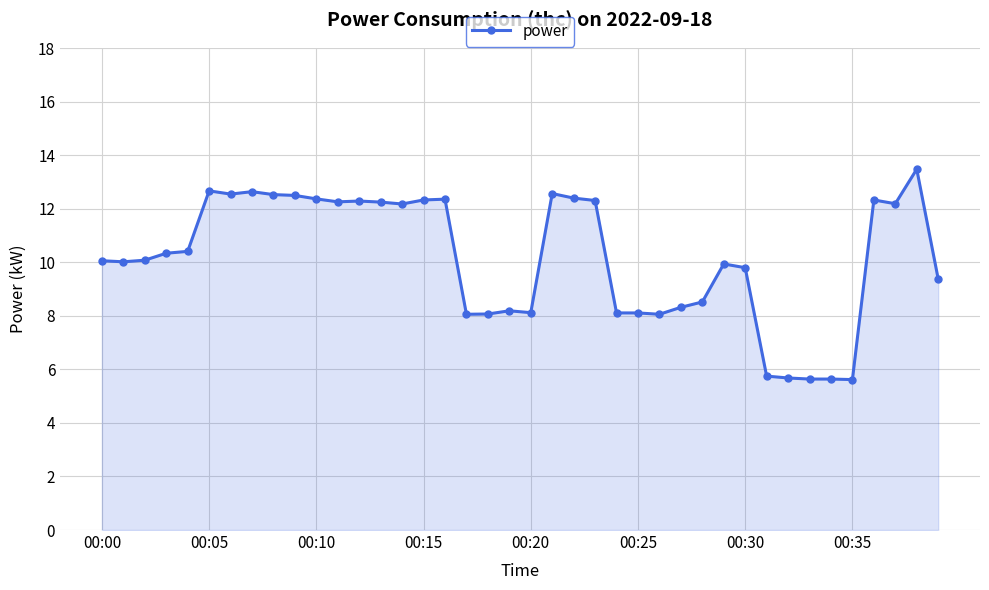

What is the value of the 23rd point from the left?

12.4